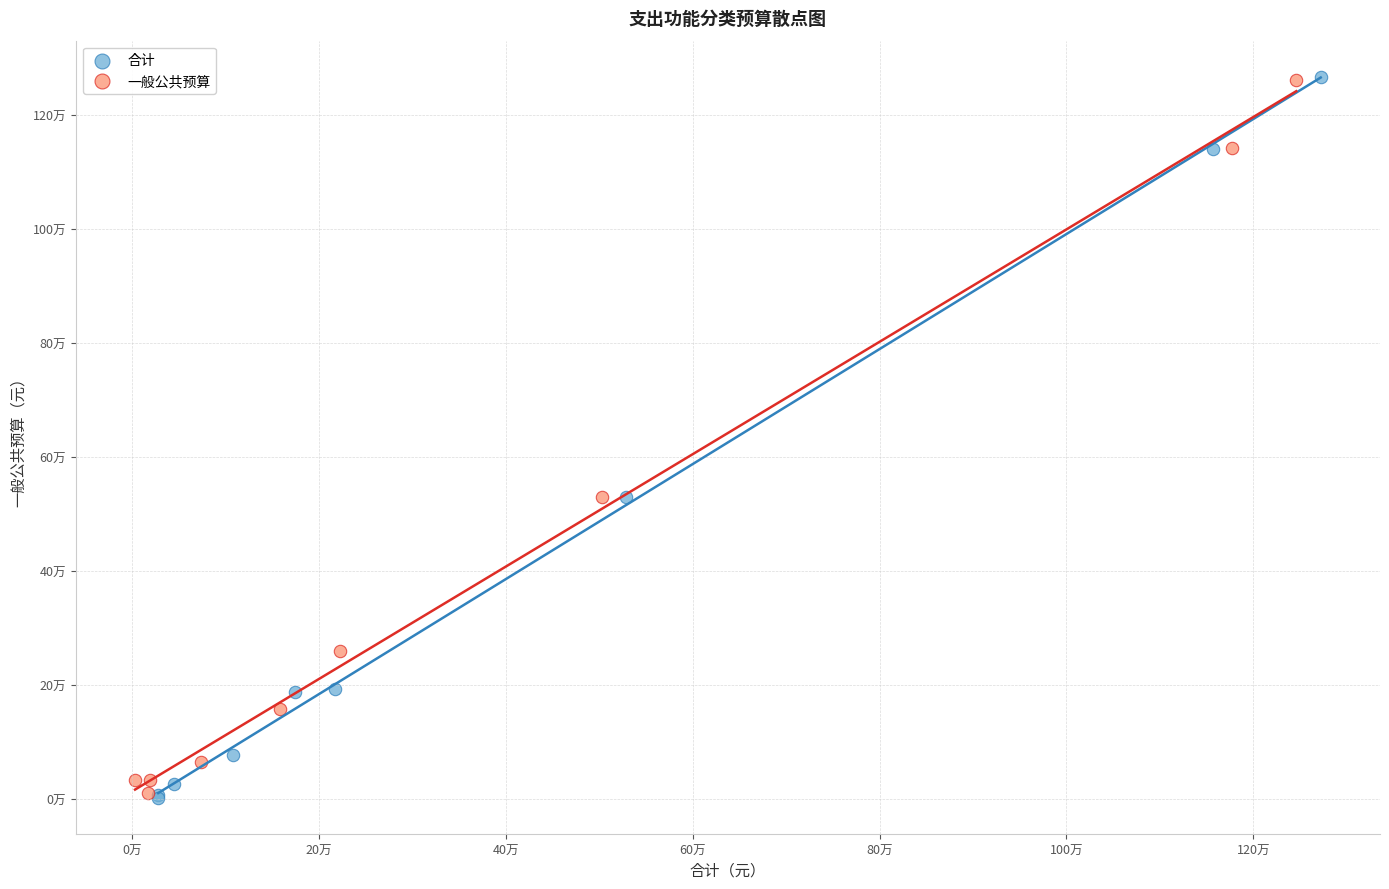

What are all the series names shown in the legend?

合计, 一般公共预算